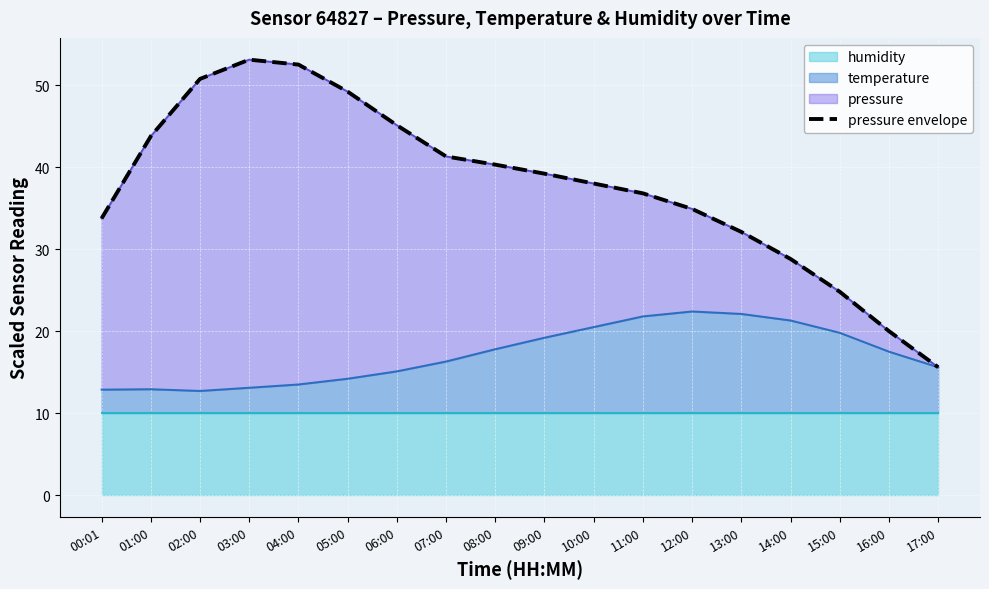

How many interior local peaks (higher than both neighbors) does the data have?

1